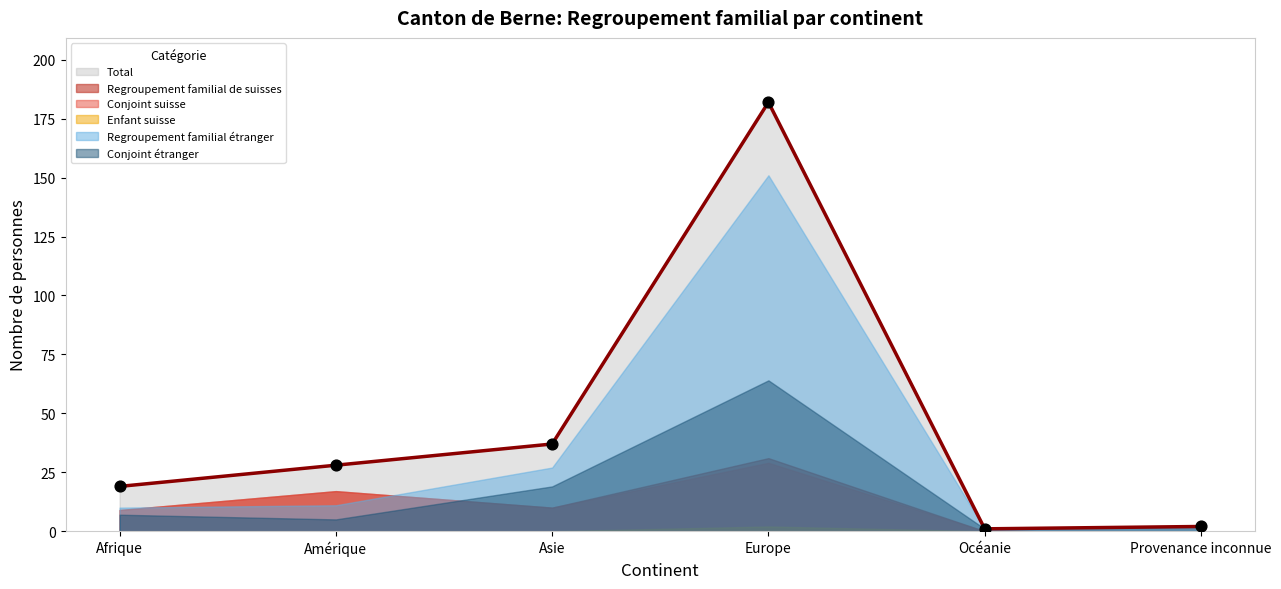

Which series contains the lowest Y value?

Regroupement familial de suisses